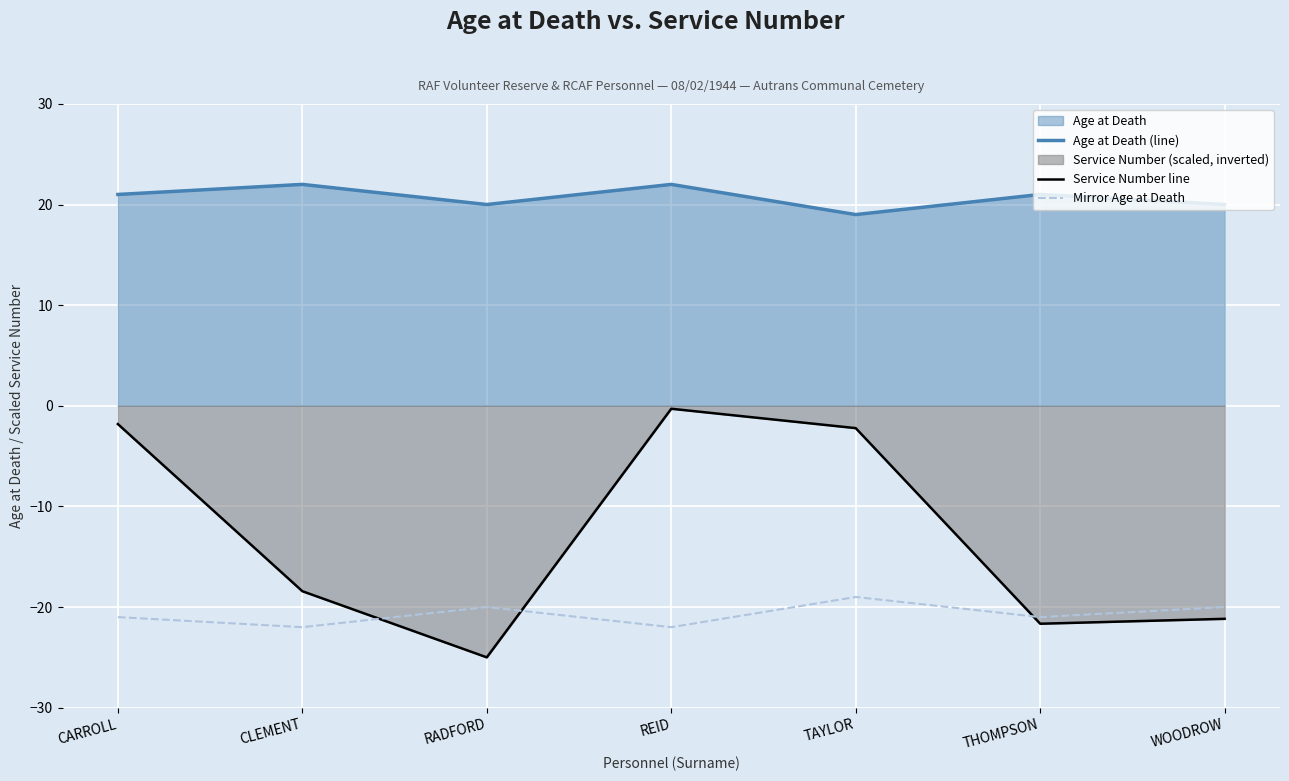

True or false: Age at Death (line) has a value of 5.6 at RADFORD.

False